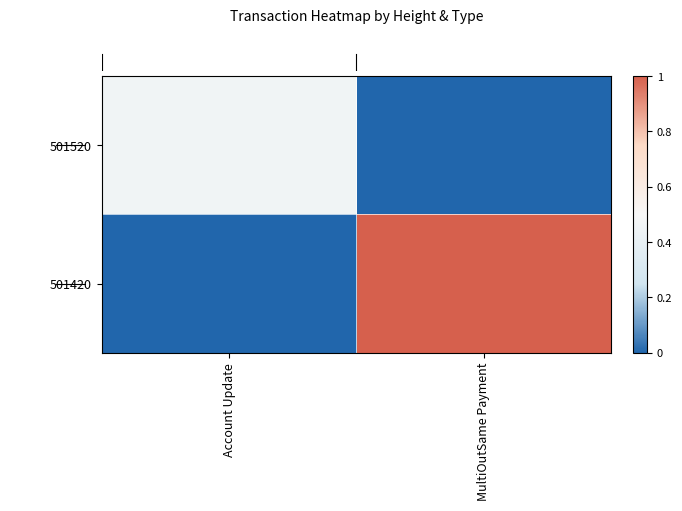

What is the total value across all series at MultiOutSame Payment?

1.0